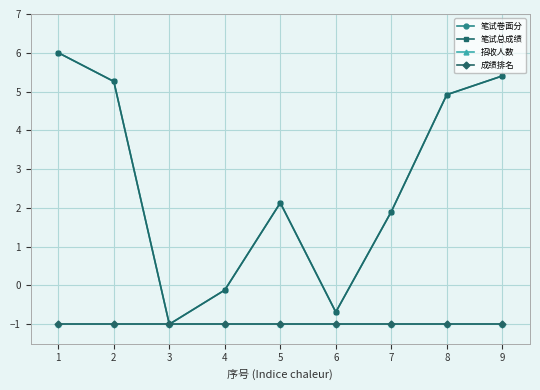

Does the chart have visible grid lines?

Yes